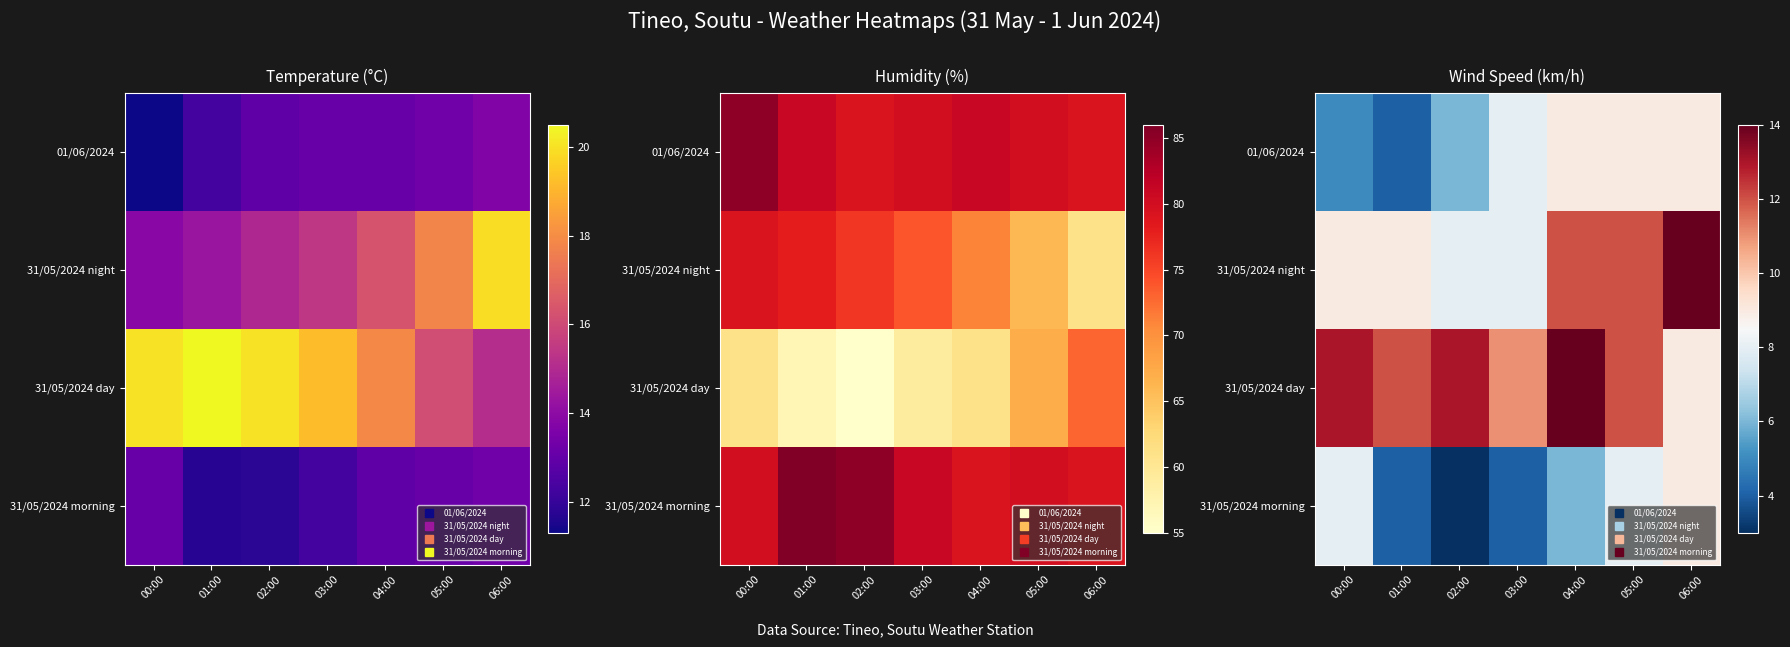

At how many categories does at least one series exceed 11?

6